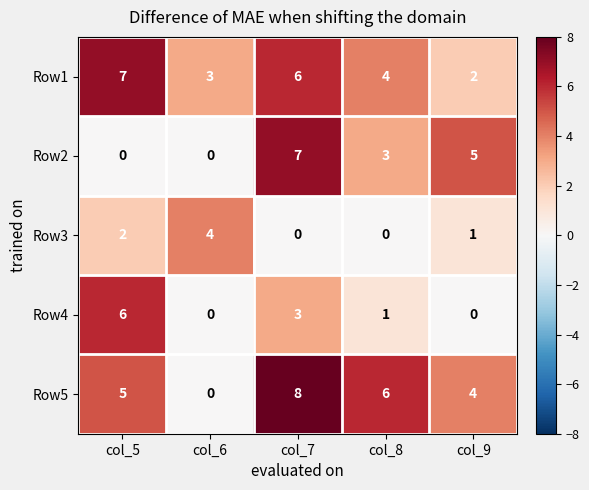

What is the total value across all series at col_9?

12